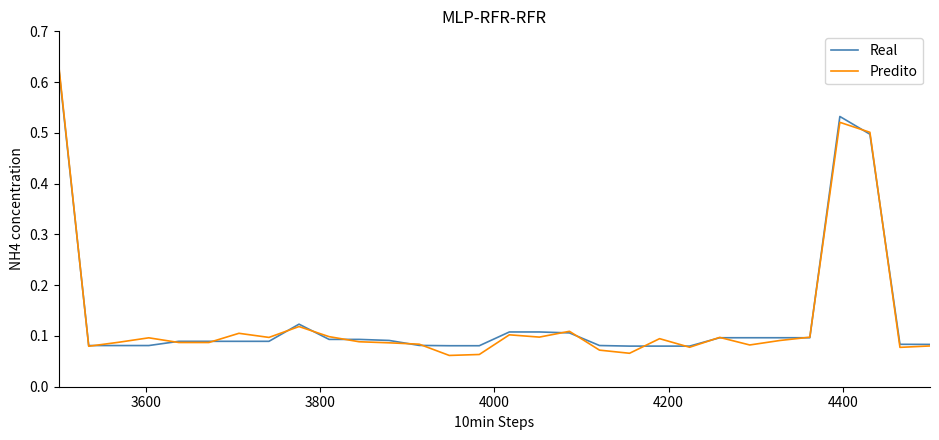

Which series has the largest range (max minus min)?

Predito